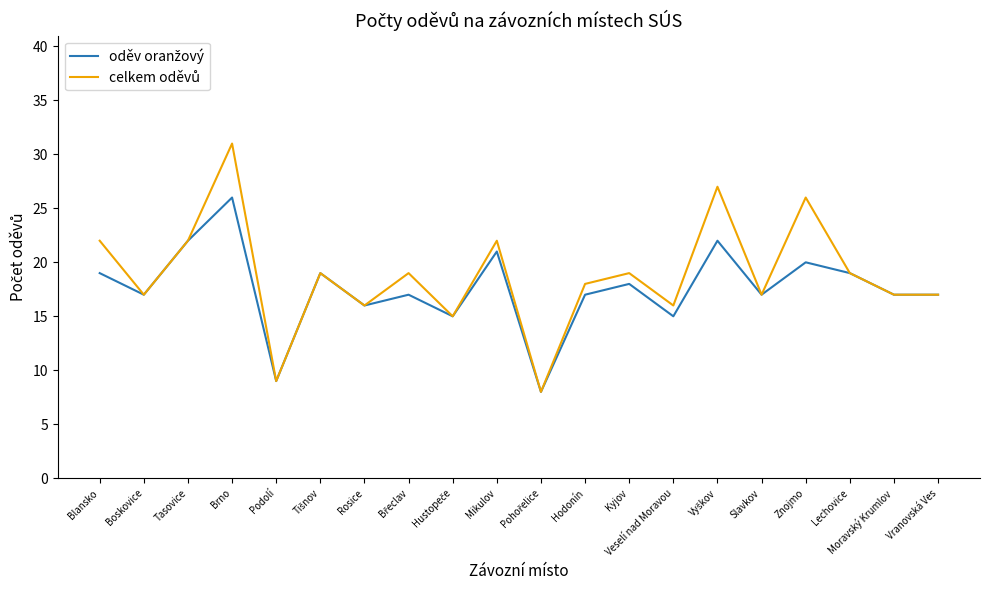

At which category is the sum across all series the highest?

Brno